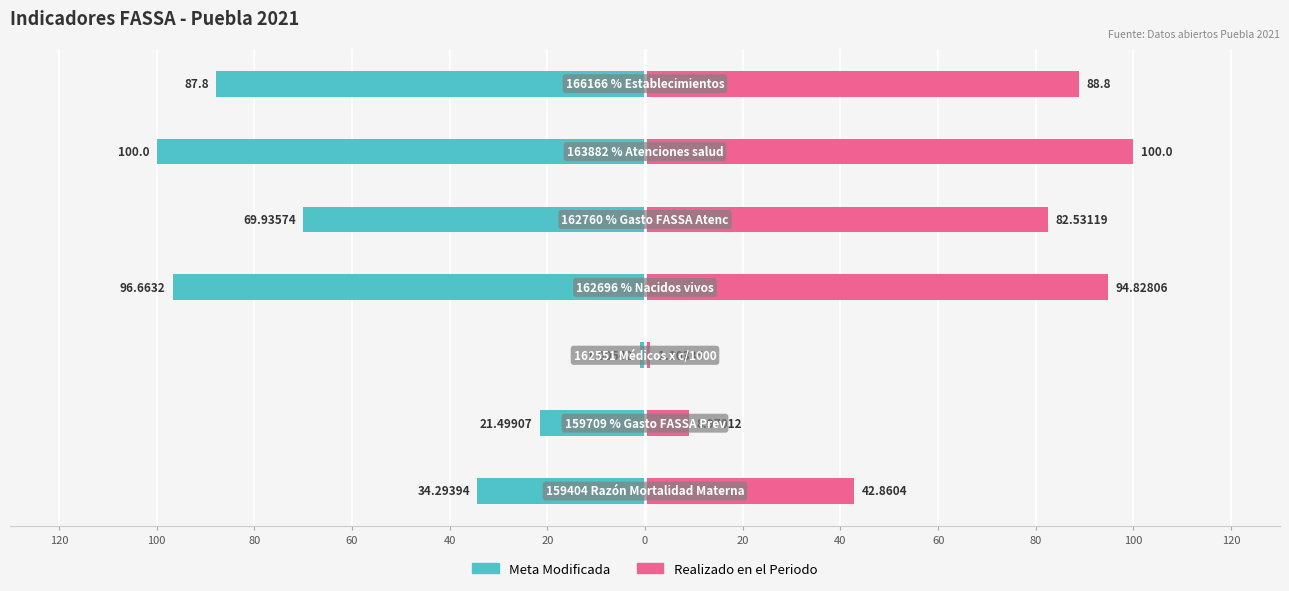

Rank the series by their maximum value, from highest to lowest.

Realizado en el Periodo, Meta Modificada